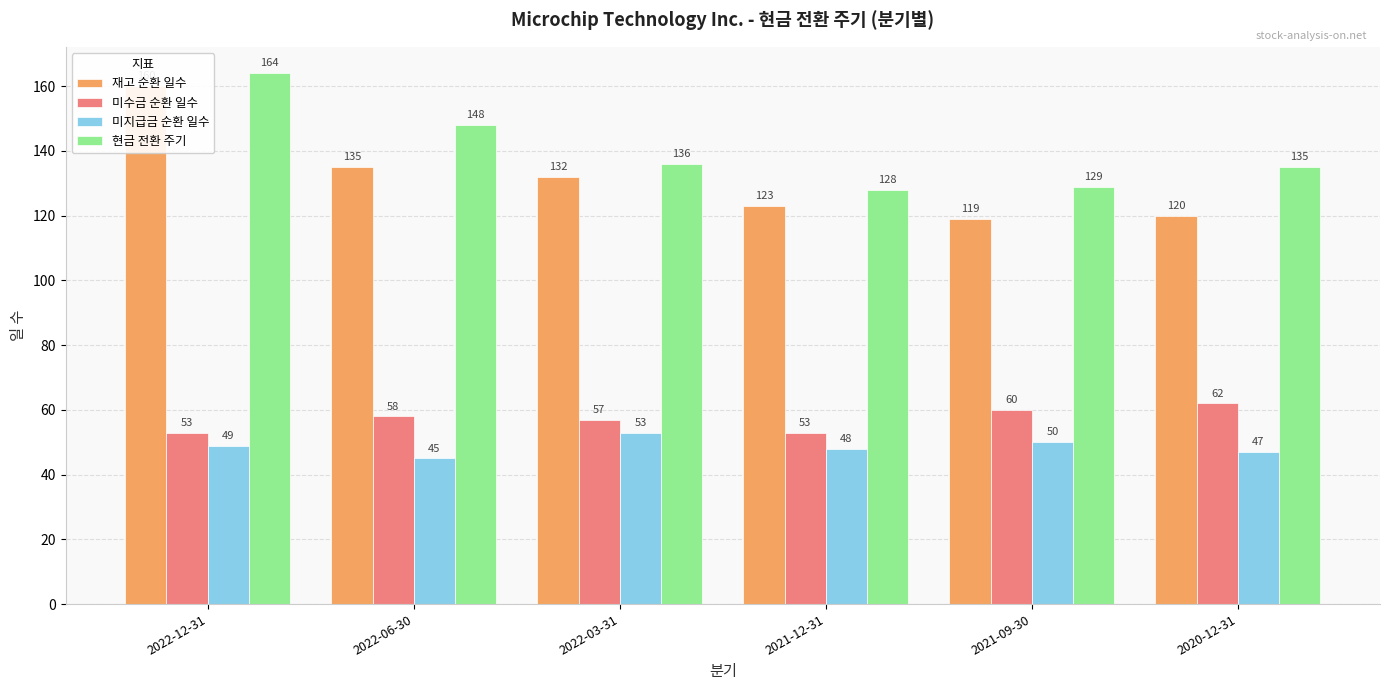

At which label does 재고 순환 일수 first exceed 132?

2022-12-31